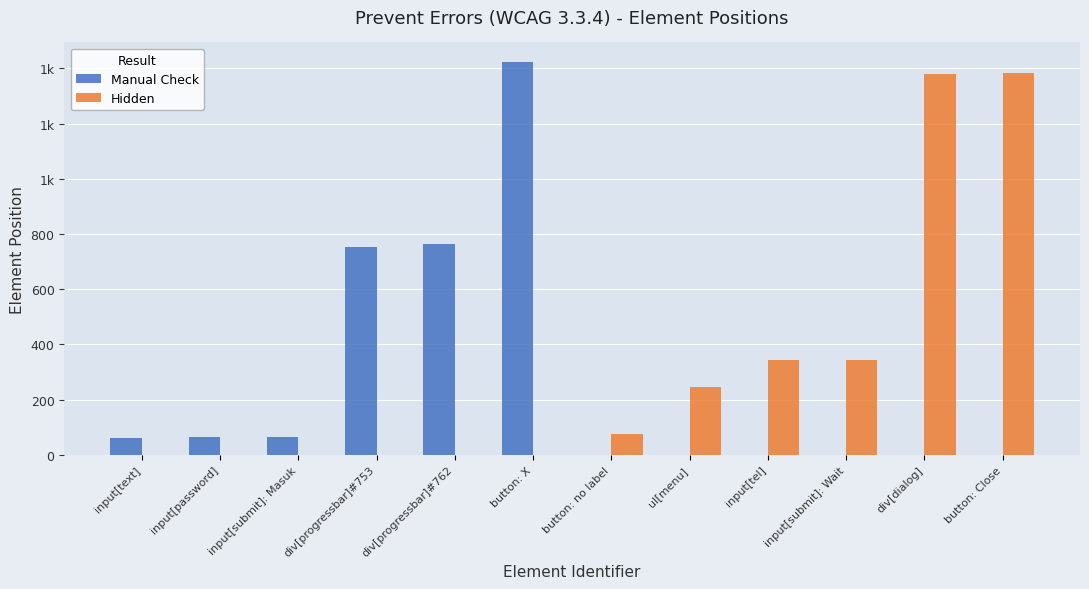

True or false: Manual Check has a value of 66 at input[submit]: Masuk.

True